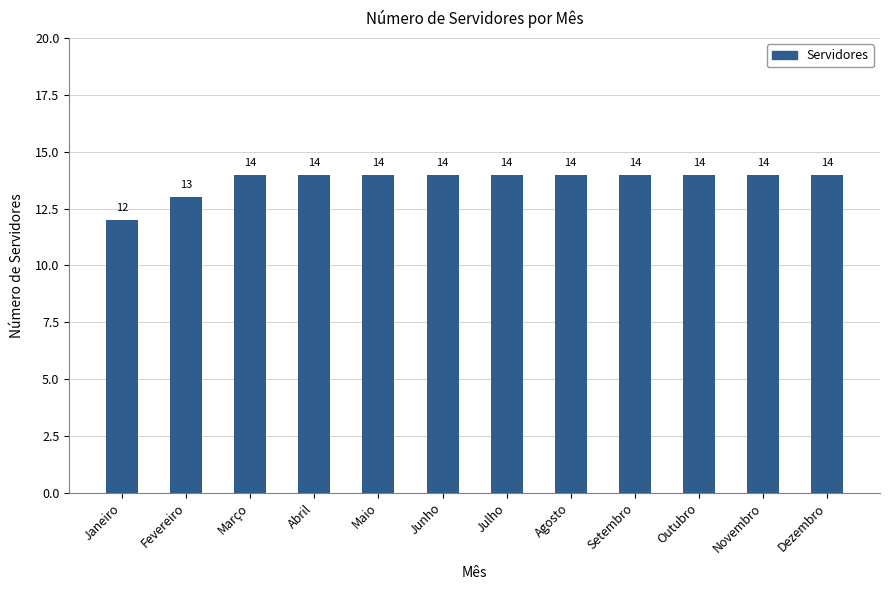

What is the ratio of the value at Maio to the value at Novembro?

1.0